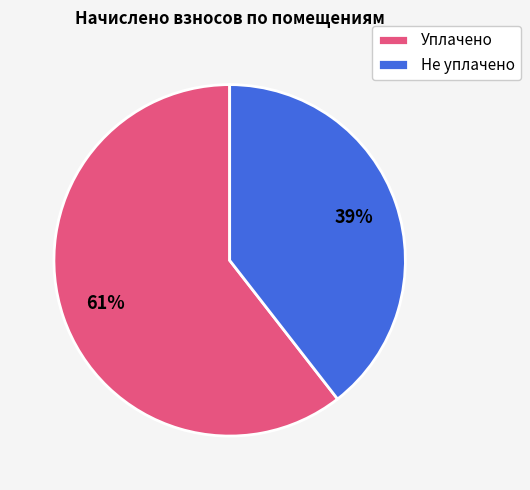

To the nearest percent, what is the average slice percentage?

50%